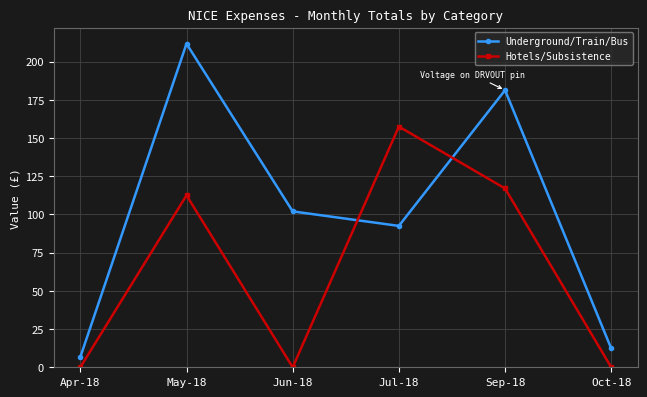

Rank the series by their average value, from lowest to highest.

Hotels/Subsistence, Underground/Train/Bus